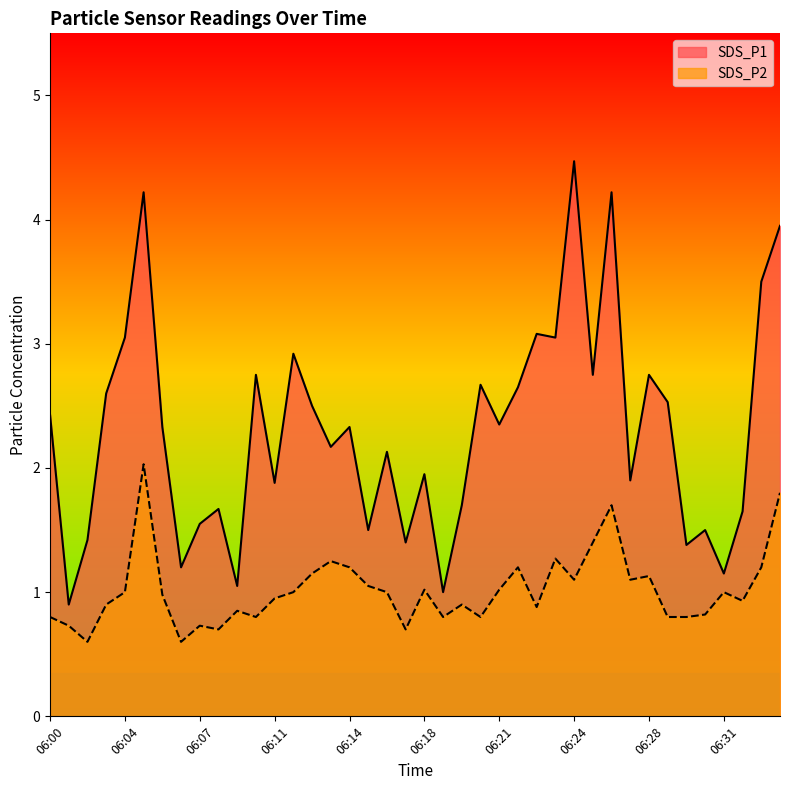

The value of SDS_P2 at 06:10 is 0.8. True or false?

True